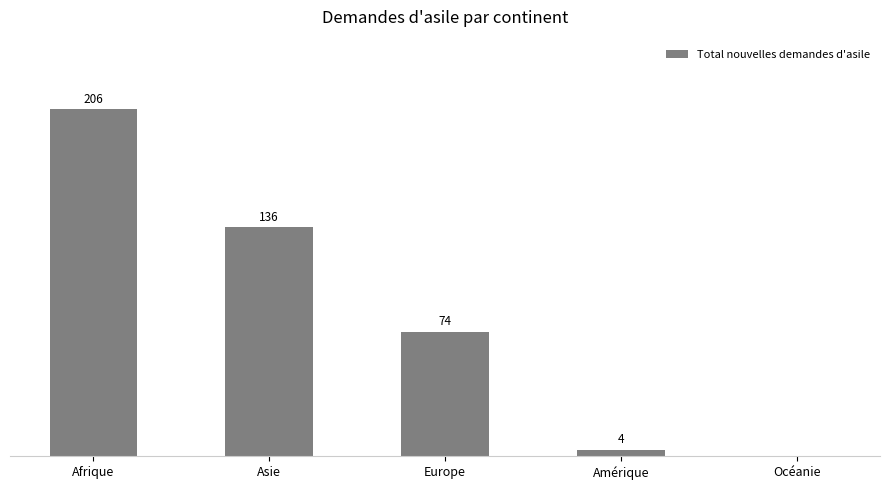

At which category does the chart reach its peak across all series?

Afrique